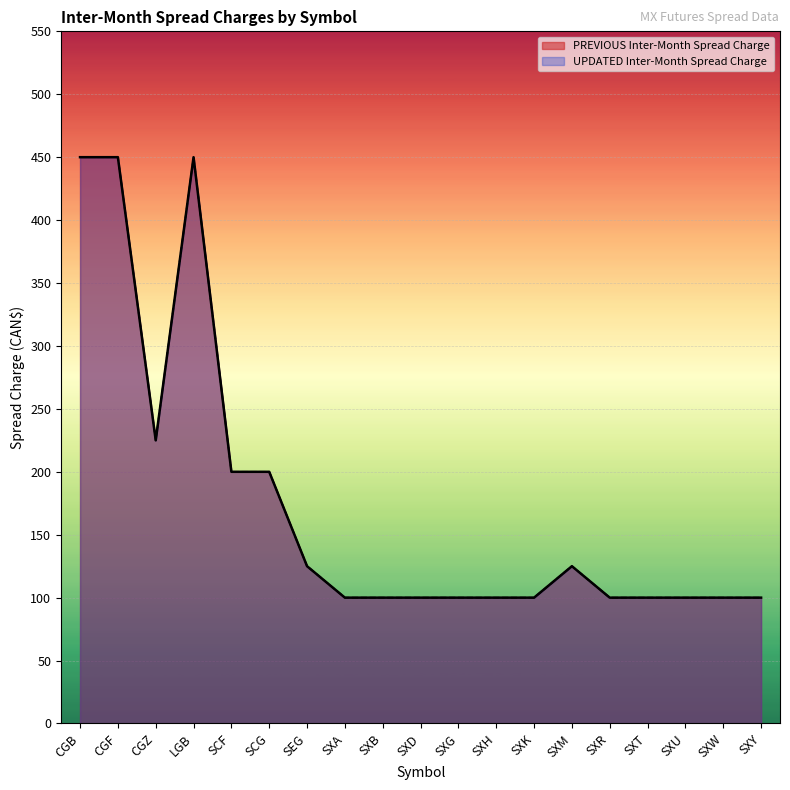

Rank the categories by UPDATED Inter-Month Spread Charge value from highest to lowest.

CGB, CGF, LGB, CGZ, SCF, SCG, SEG, SXM, SXA, SXB, SXD, SXG, SXH, SXK, SXR, SXT, SXU, SXW, SXY